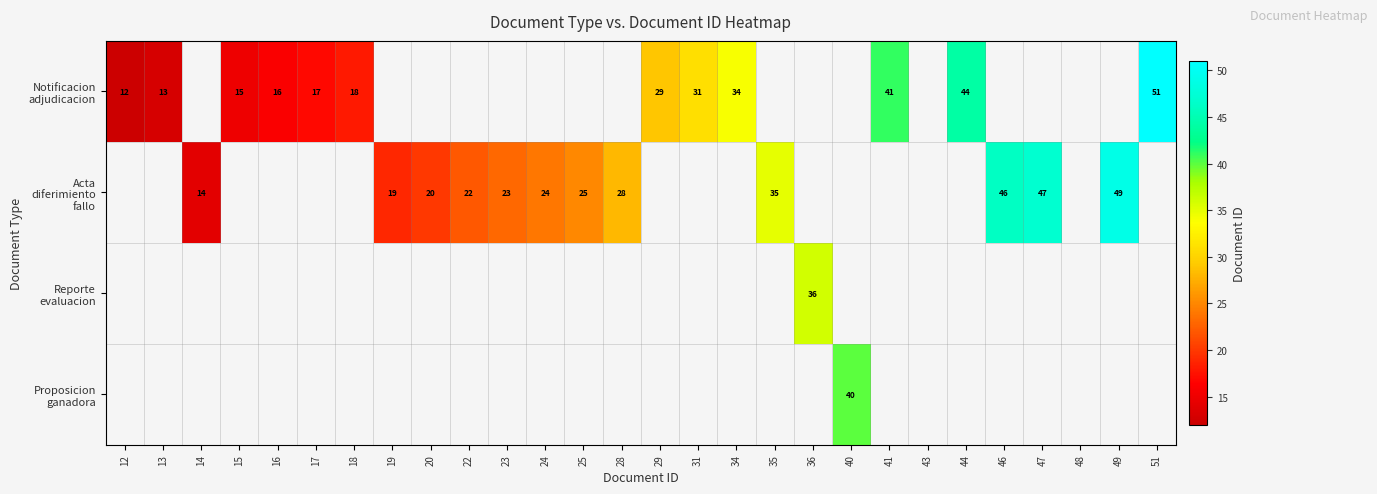

Which has a higher value, 48 or 46?

48